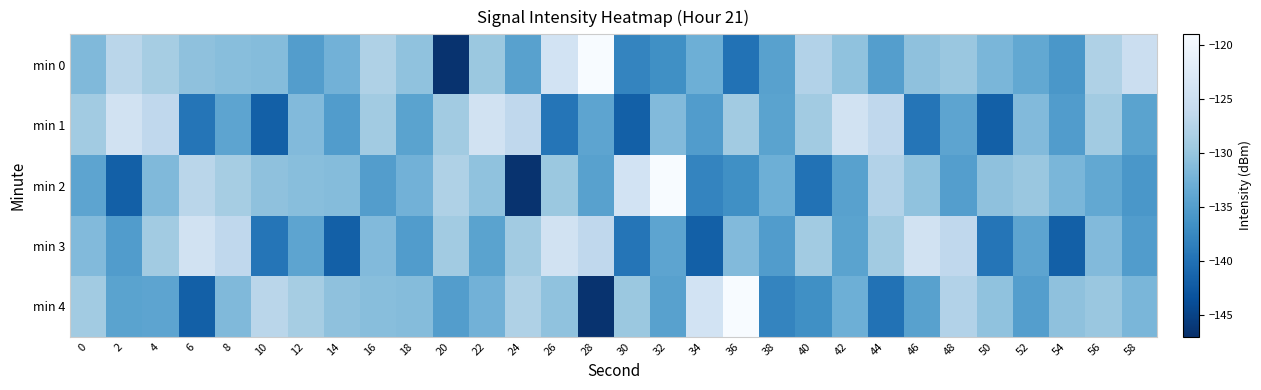

Reading left to right, transcribe all the data shown in this chart.

min 0: 0=-131.6	2=-127.1	4=-128.8	6=-130.6	8=-131.0	10=-131.2	12=-135.0	14=-132.5	16=-128.0	18=-130.4	20=-146.6	22=-129.6	24=-134.6	26=-124.1	28=-119.1	30=-137.9	32=-136.6	34=-132.8	36=-139.8	38=-134.6	40=-127.7	42=-130.5	44=-134.9	46=-130.5	48=-129.8	50=-131.9	52=-133.8	54=-135.8	56=-128.0	58=-125.3
min 1: 0=-129.1	2=-124.4	4=-126.5	6=-139.5	8=-134.2	10=-141.8	12=-131.5	14=-135.1	16=-129.1	18=-134.4	20=-129.1	22=-124.4	24=-126.5	26=-139.5	28=-134.2	30=-141.8	32=-131.5	34=-135.1	36=-129.1	38=-134.4	40=-129.1	42=-124.4	44=-126.5	46=-139.5	48=-134.2	50=-141.8	52=-131.5	54=-135.1	56=-129.1	58=-134.4
min 2: 0=-134.2	2=-141.8	4=-131.6	6=-127.1	8=-128.8	10=-130.6	12=-131.0	14=-131.2	16=-135.0	18=-132.5	20=-128.0	22=-130.4	24=-146.6	26=-129.6	28=-134.6	30=-124.1	32=-119.1	34=-137.9	36=-136.6	38=-132.8	40=-139.8	42=-134.6	44=-127.7	46=-130.5	48=-134.9	50=-130.5	52=-129.8	54=-131.9	56=-133.8	58=-135.8
min 3: 0=-131.5	2=-135.1	4=-129.1	6=-124.4	8=-126.5	10=-139.5	12=-134.2	14=-141.8	16=-131.5	18=-135.1	20=-129.1	22=-134.4	24=-129.1	26=-124.4	28=-126.5	30=-139.5	32=-134.2	34=-141.8	36=-131.5	38=-135.1	40=-129.1	42=-134.4	44=-129.1	46=-124.4	48=-126.5	50=-139.5	52=-134.2	54=-141.8	56=-131.5	58=-135.1
min 4: 0=-129.1	2=-134.4	4=-134.2	6=-141.8	8=-131.6	10=-127.1	12=-128.8	14=-130.6	16=-131.0	18=-131.2	20=-135.0	22=-132.5	24=-128.0	26=-130.4	28=-146.6	30=-129.6	32=-134.6	34=-124.1	36=-119.1	38=-137.9	40=-136.6	42=-132.8	44=-139.8	46=-134.6	48=-127.7	50=-130.5	52=-134.9	54=-130.5	56=-129.8	58=-131.9